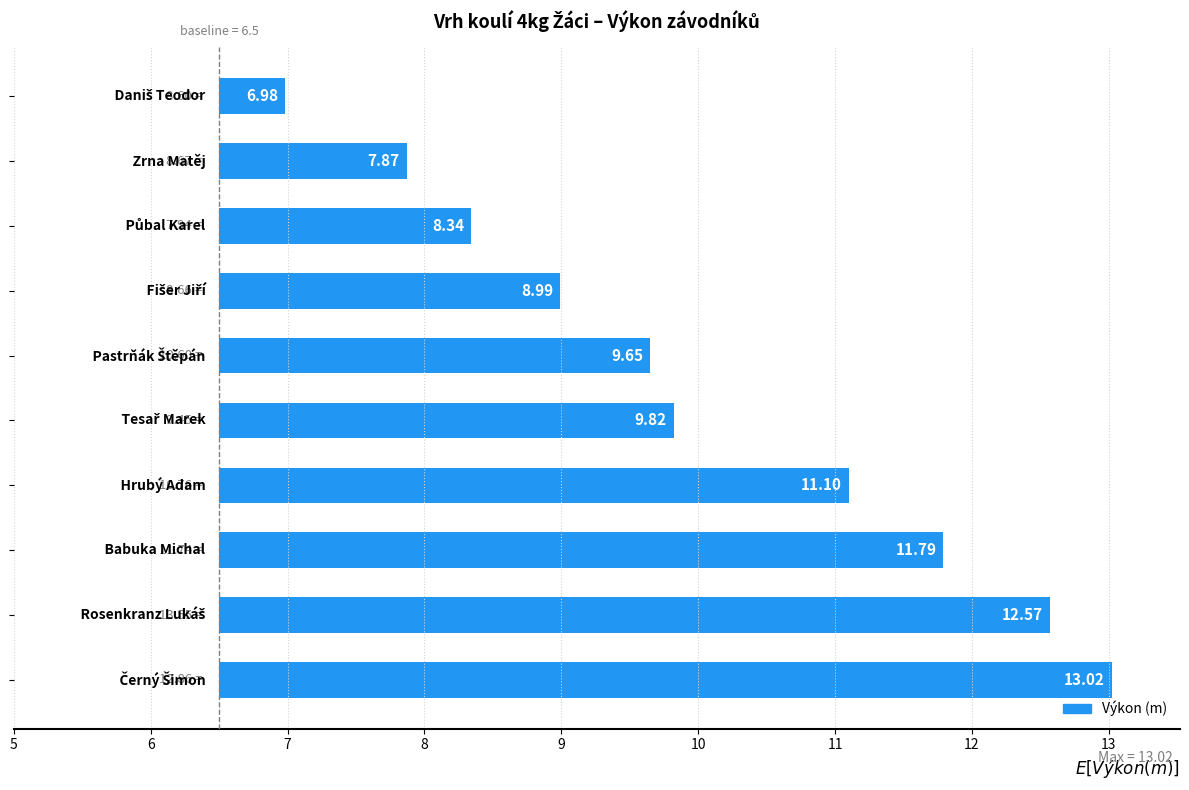

Are the bars grouped side by side (vs. stacked)?

No